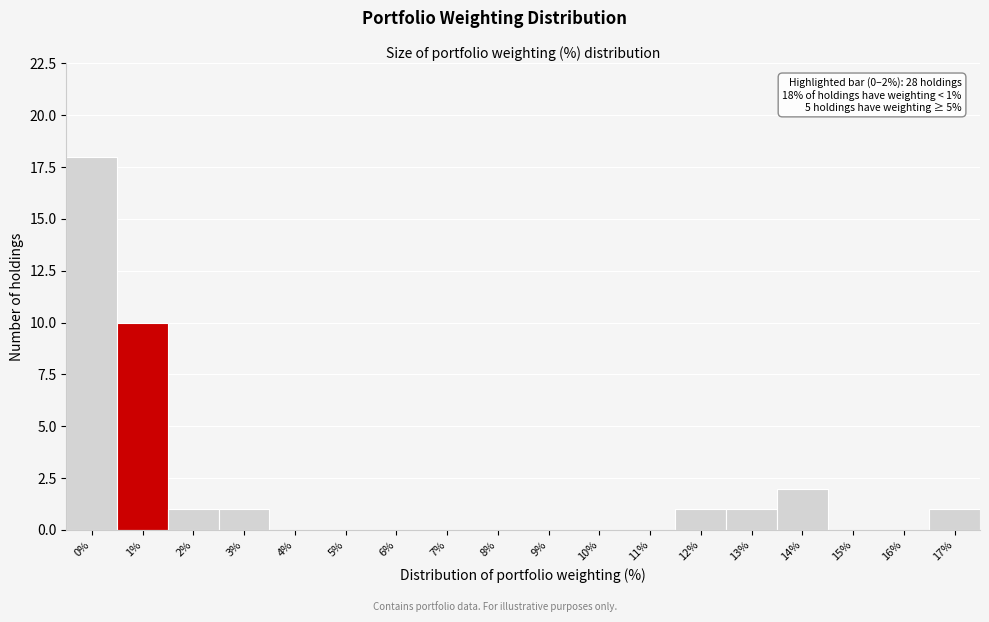

Reading right to left, transcribe all the data shown in this chart.

17%=1	16%=0	15%=0	14%=2	13%=1	12%=1	11%=0	10%=0	9%=0	8%=0	7%=0	6%=0	5%=0	4%=0	3%=1	2%=1	1%=10	0%=18